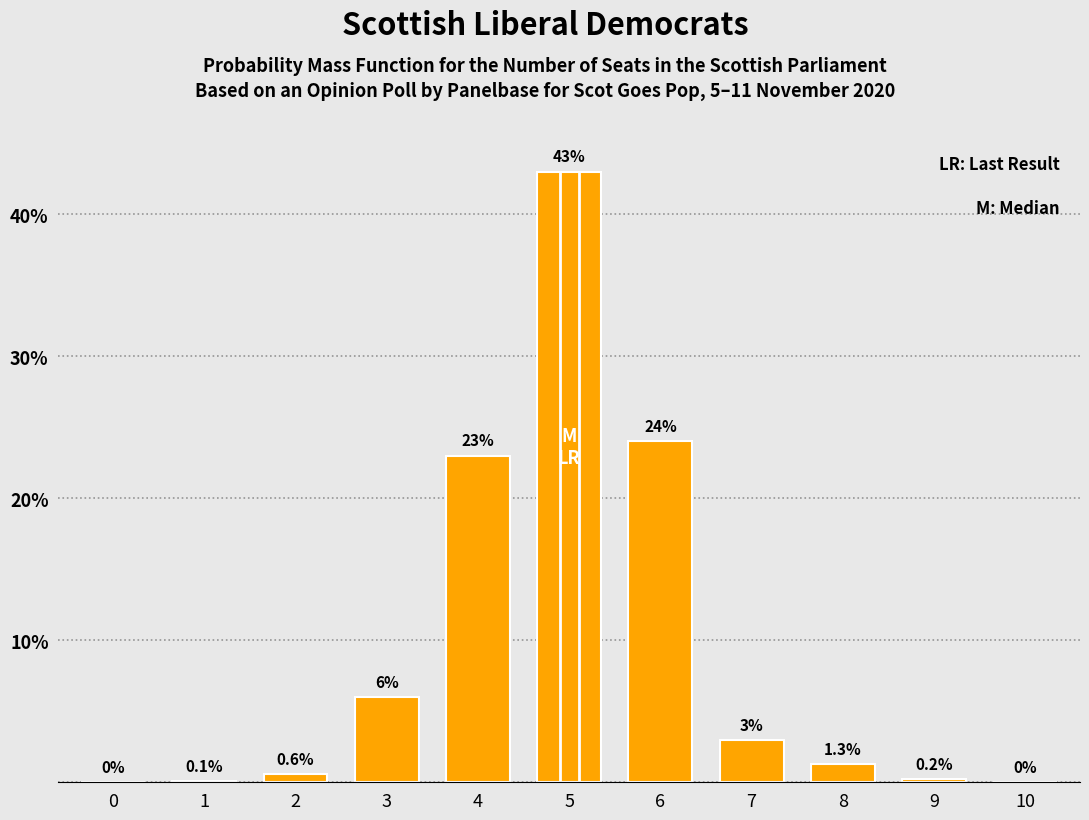

What is the change in value from 4 to 8?

-21.7